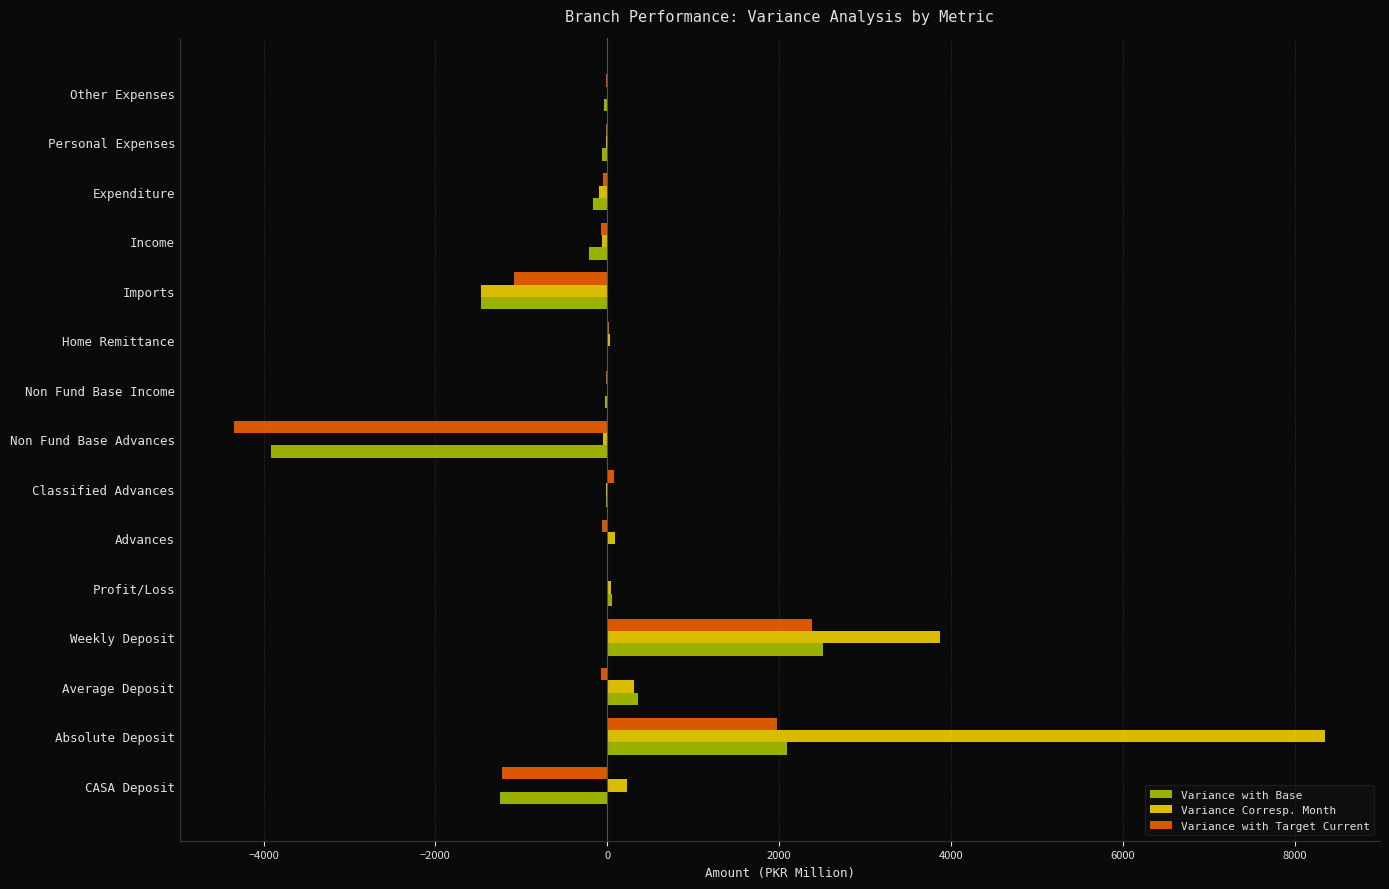

What is the average value of the Variance with Target Current series?

-165.4